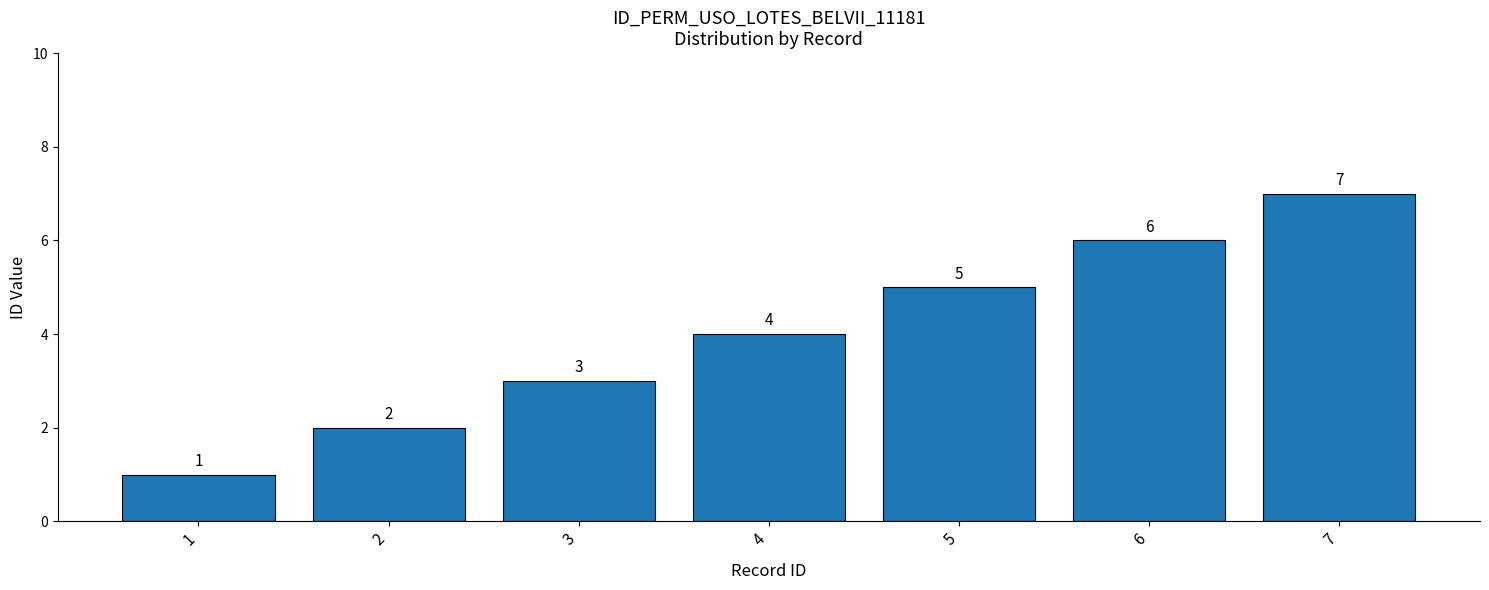

Reading right to left, list all the values displayed in this chart.

7	6	5	4	3	2	1